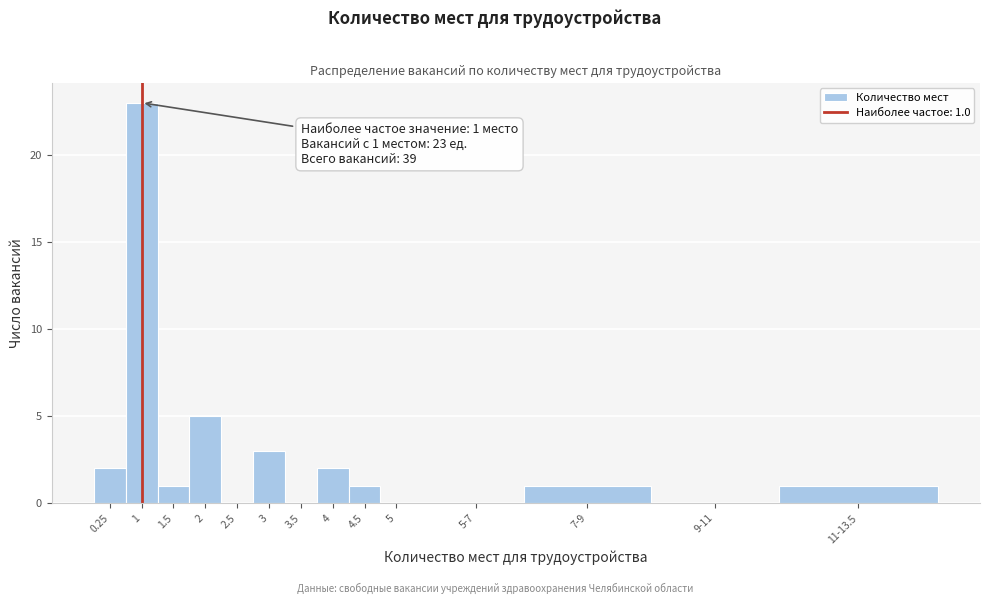

Reading left to right, transcribe all the data shown in this chart.

0.25=2	1=23	1.5=1	2=5	2.5=0	3=3	3.5=0	4=2	4.5=1	5=0	5-7=0	7-9=1	9-11=0	11-13.5=1